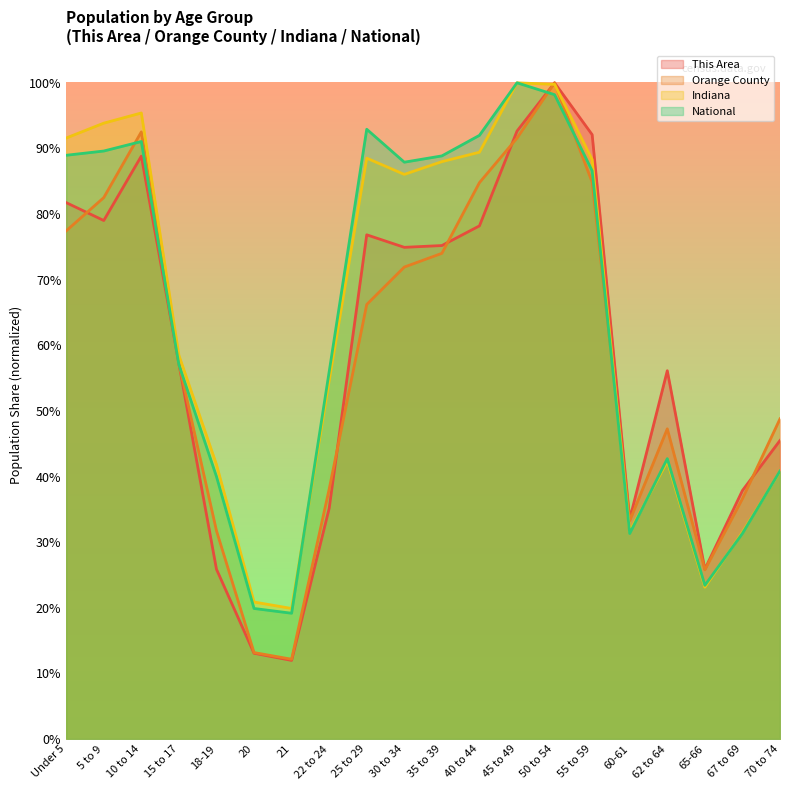

After their last crossing, which series has the higher values: Orange County or Indiana?

Orange County